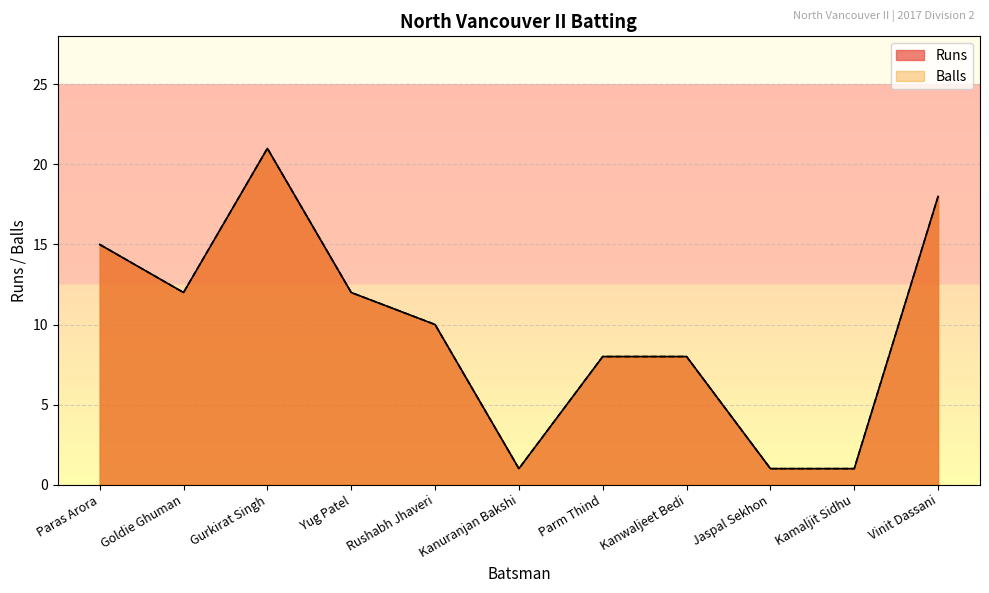

What is the label of the 5th point from the right?

Parm Thind